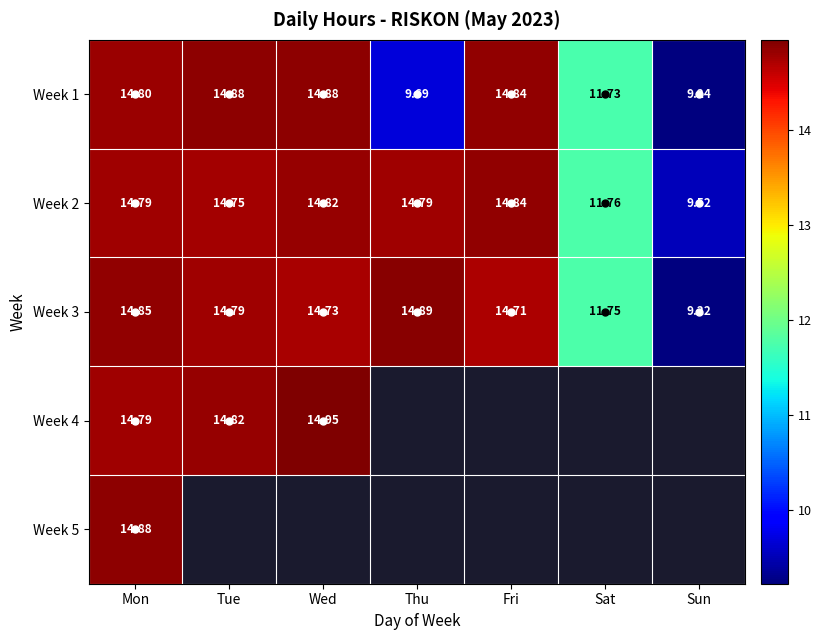

Where is Week 1 nearest to the value 12?

Sat